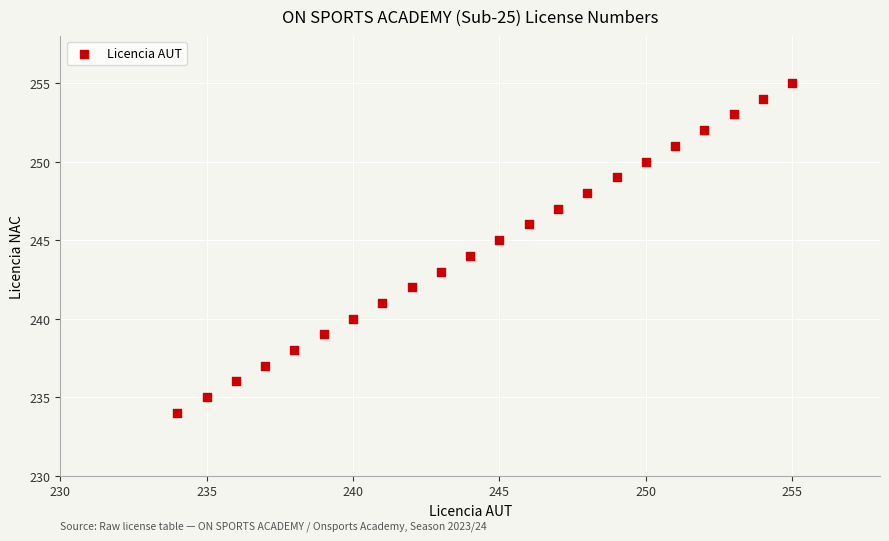

What is the range of Y values (max minus min)?

21